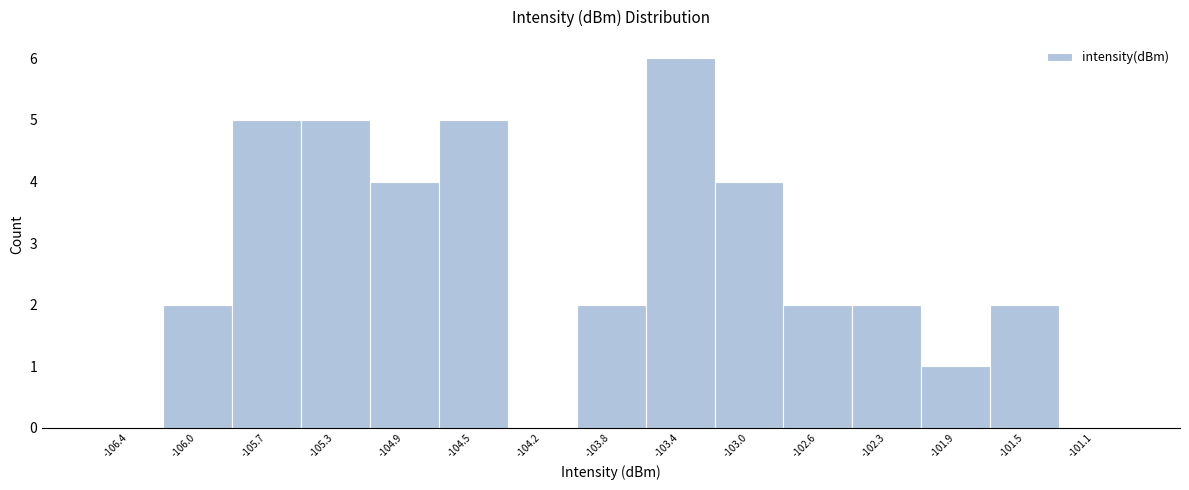

Reading left to right, list all the values displayed in this chart.

-106.4=0	-106.0=2	-105.7=5	-105.3=5	-104.9=4	-104.5=5	-104.2=0	-103.8=2	-103.4=6	-103.0=4	-102.6=2	-102.3=2	-101.9=1	-101.5=2	-101.1=0